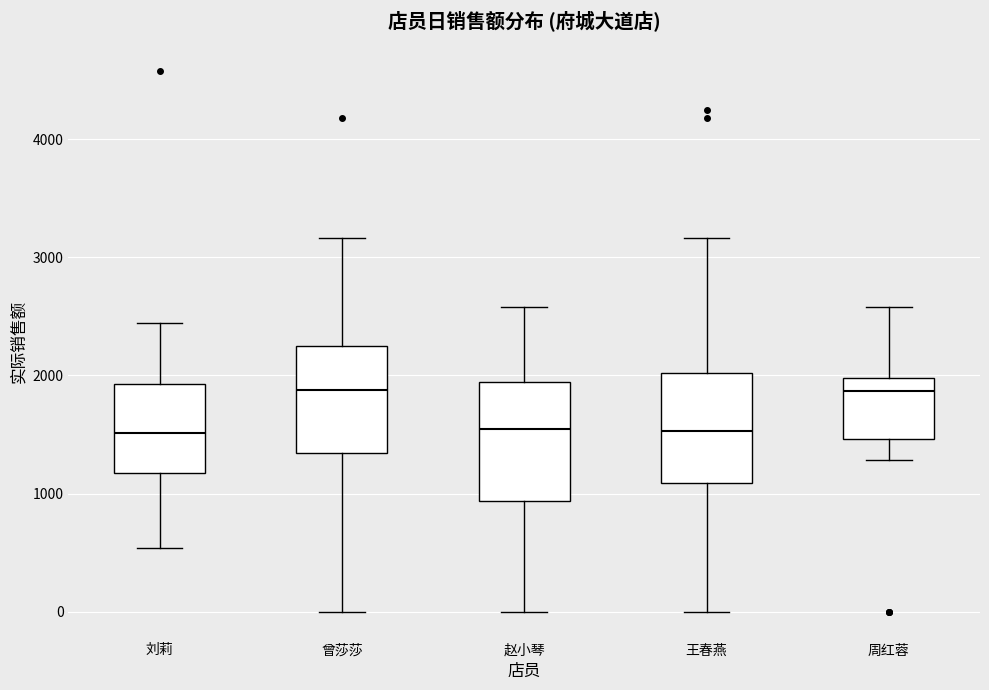

Reading left to right, read every box against the y-axis: the position of its median line, the range the box covers, and the ends of its whiskers. The values are not printed on the chart, so give them approximately, as read against the axis.

刘莉: median 1500, box 1200 to 1900, whiskers 500 to 2400
曾莎莎: median 1900, box 1300 to 2200, whiskers 0 to 3200
赵小琴: median 1500, box 900 to 1900, whiskers 0 to 2600
王春燕: median 1500, box 1100 to 2000, whiskers 0 to 3200
周红蓉: median 1900, box 1500 to 2000, whiskers 1300 to 2600